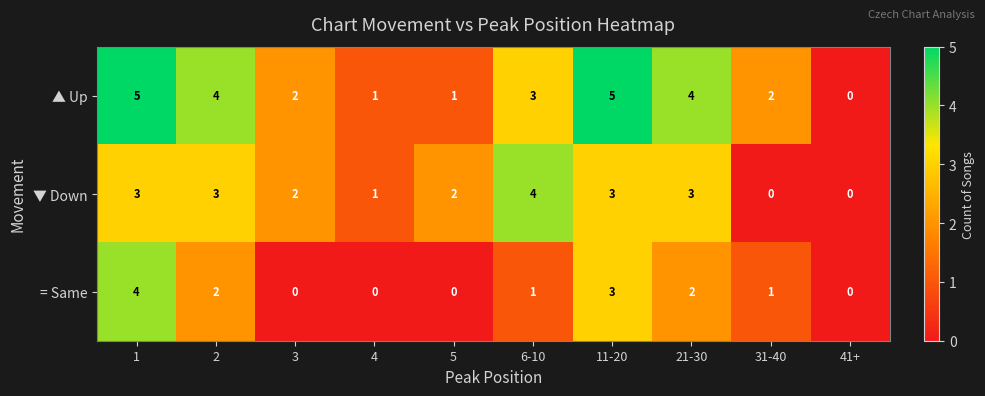

At which category is the sum across all series the highest?

1